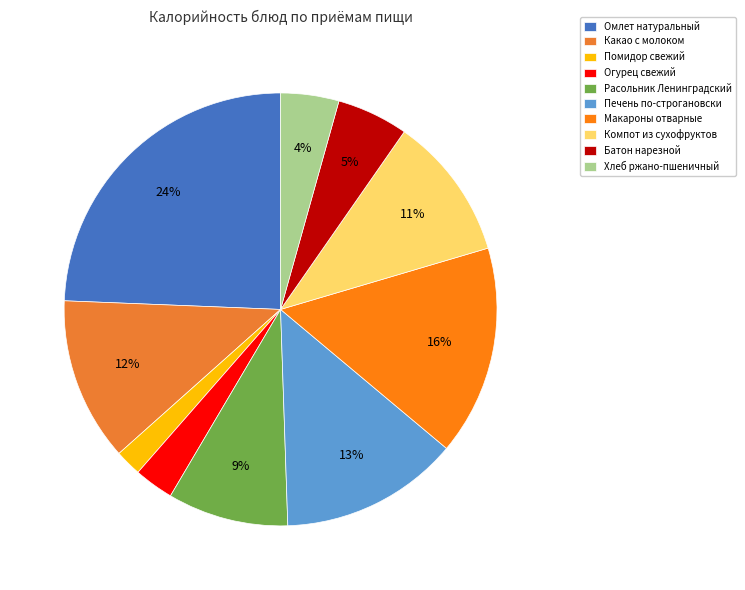

The Расольник Ленинградский slice represents 9% of the pie. True or false?

True